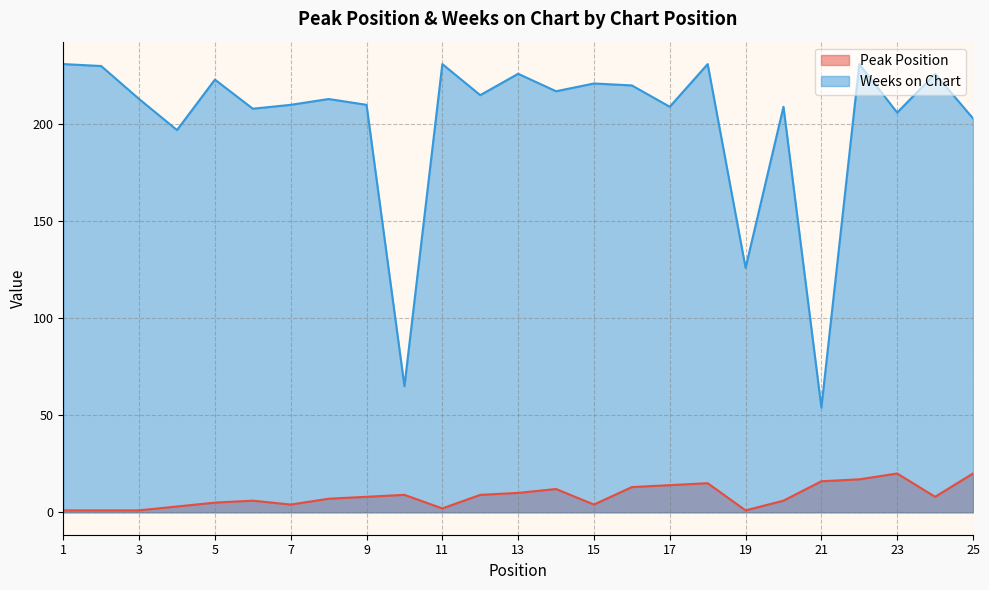

Is the value of Peak Position at 6 greater than the value of Weeks on Chart at 14?

No